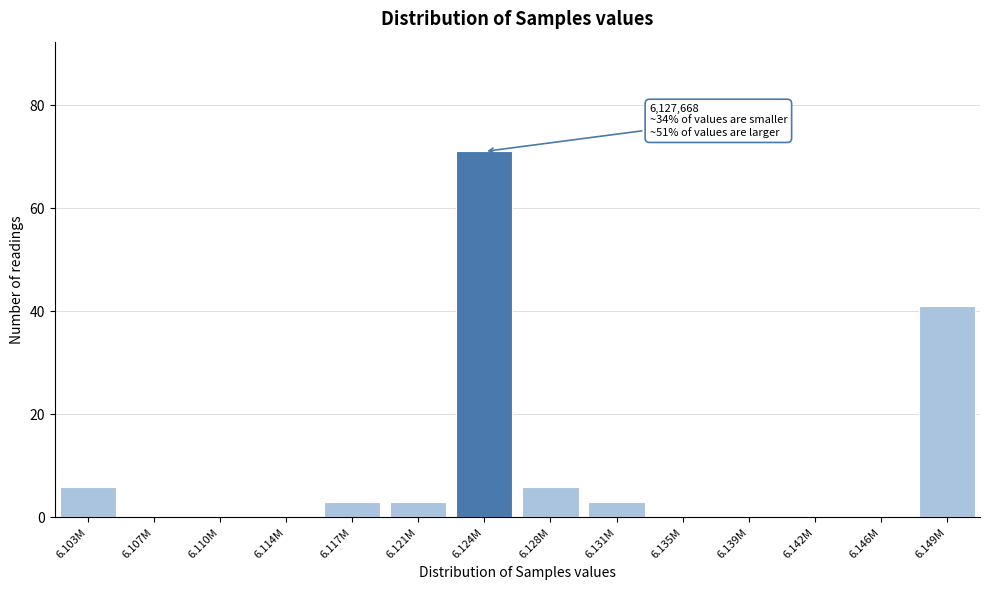

Reading right to left, transcribe all the data shown in this chart.

6.149M=41	6.146M=0	6.142M=0	6.139M=0	6.135M=0	6.131M=3	6.128M=6	6.124M=71	6.121M=3	6.117M=3	6.114M=0	6.110M=0	6.107M=0	6.103M=6